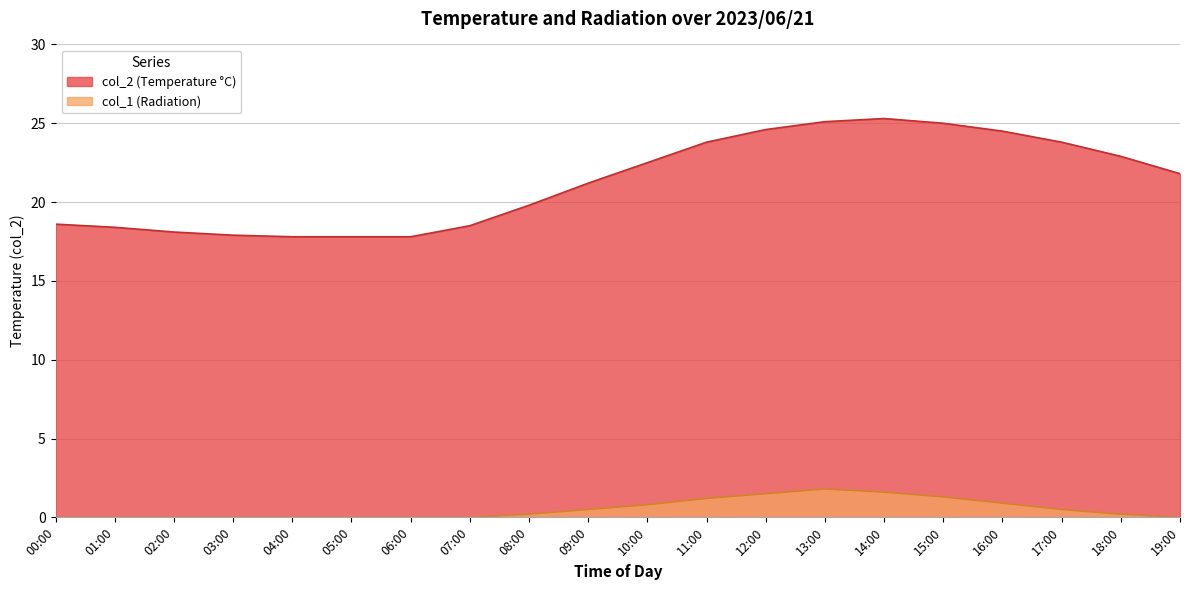

What is the label of the 13th point from the right?

07:00